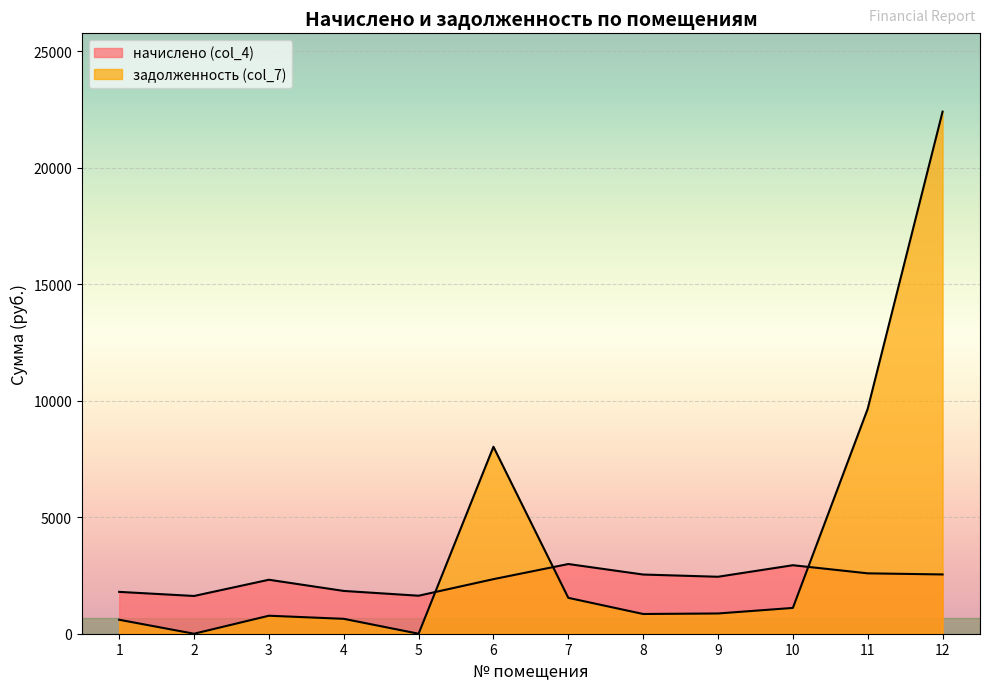

Read the задолженность (col_7) value at 11.

9656.0